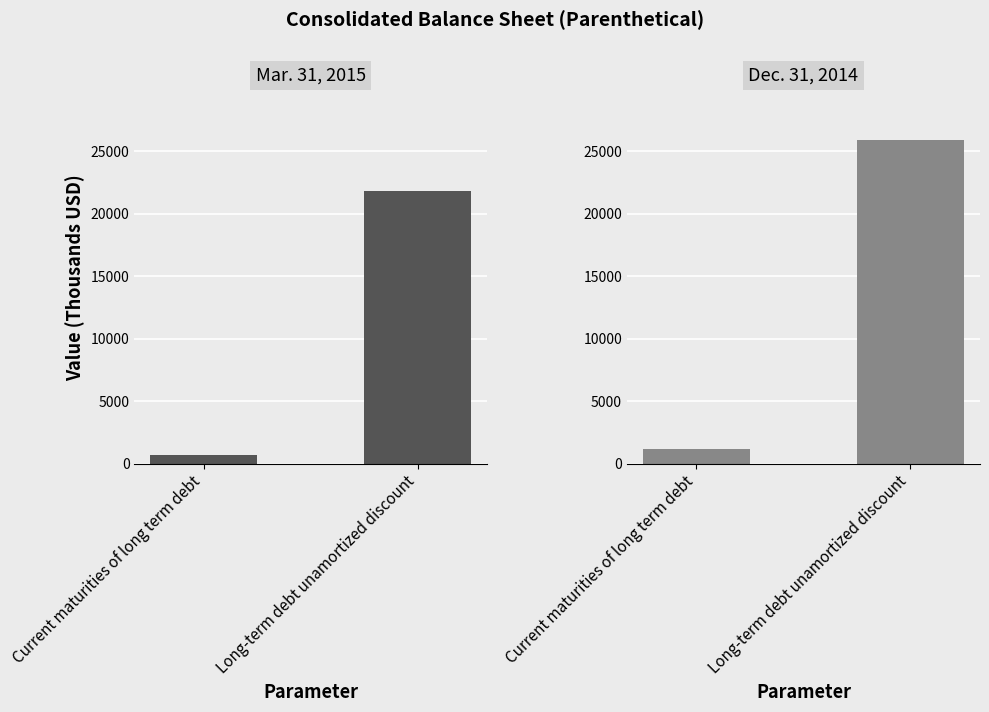

What is the sum of the Dec. 31, 2014 values at Long-term debt unamortized discount and Current maturities of long term debt?

27056